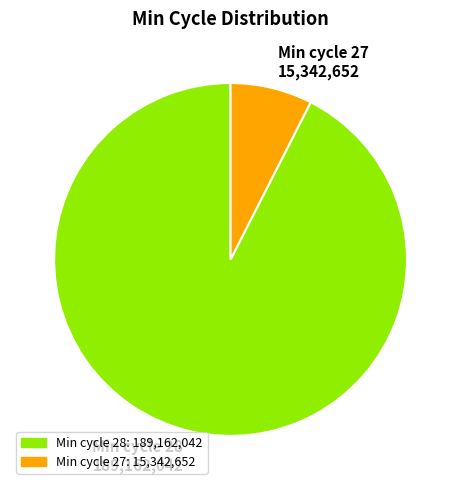

Which has a higher value, Min cycle 27 15,342,652 or Min cycle 28 189,162,042?

Min cycle 28 189,162,042